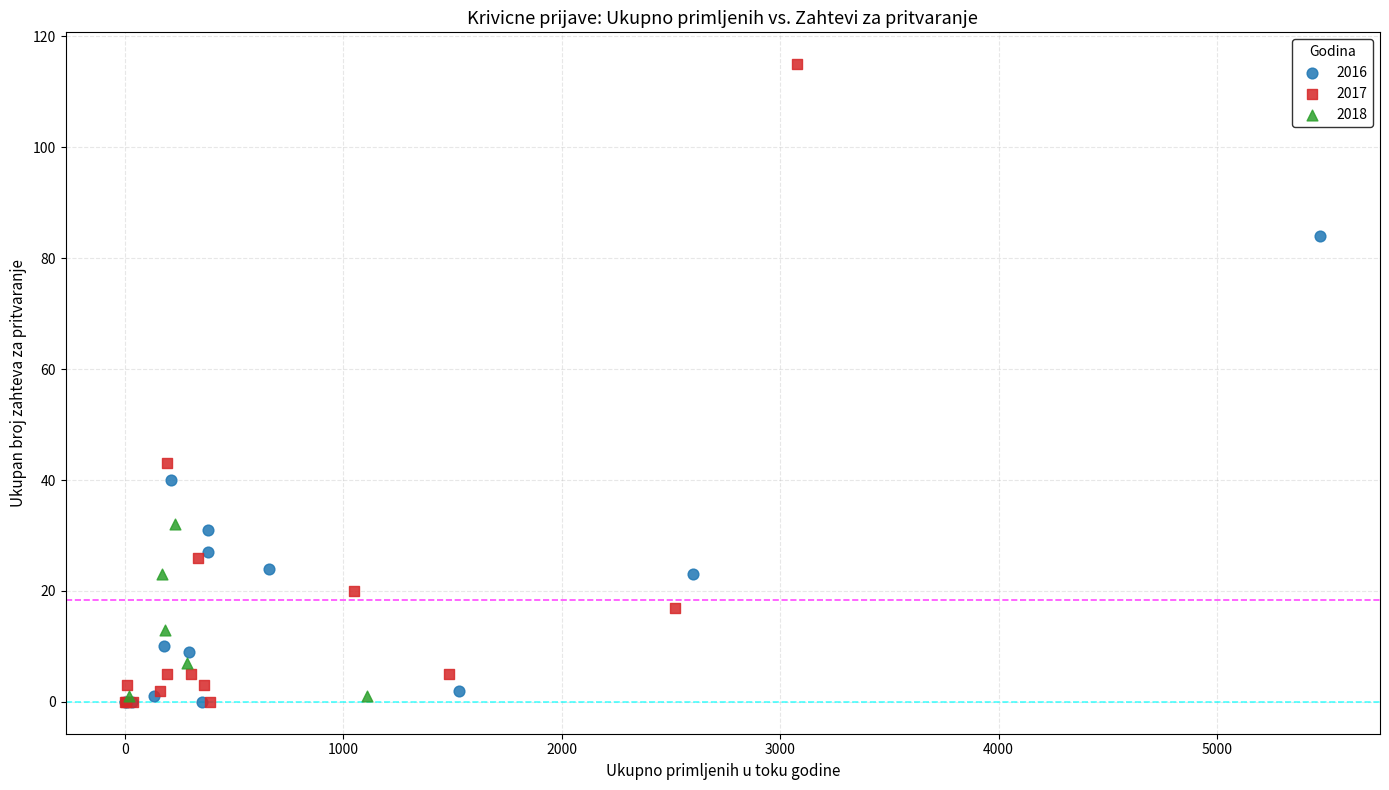

Which series has the widest spread of Y values?

2017